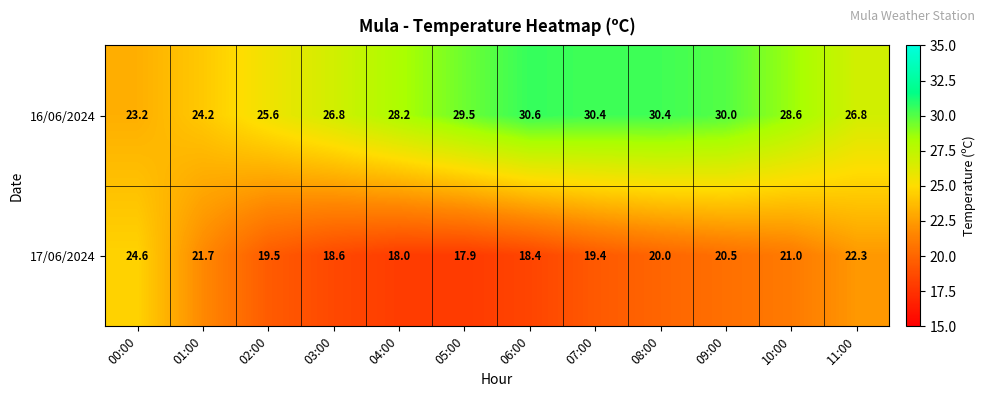

How many values in the 16/06/2024 series are below 28?

5